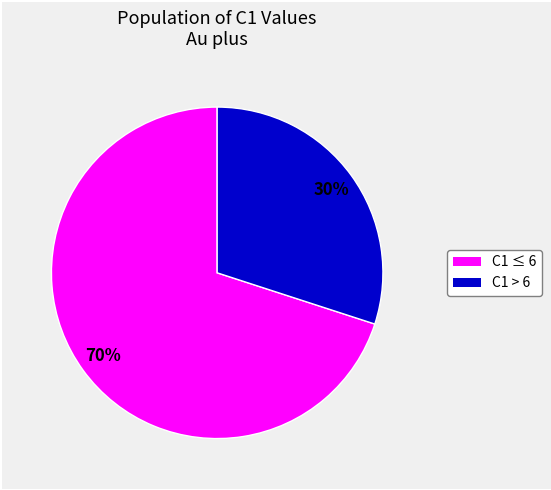

To the nearest percent, what is the difference between the largest and smallest slice percentages?

40%